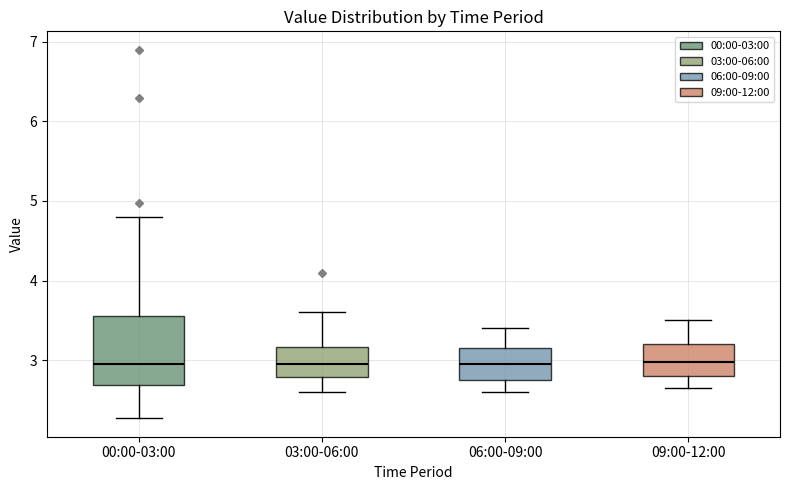

Where does the median line of the box for 09:00-12:00 sit on the y-axis? The values are not printed on the chart, so give them approximately, as read against the axis.

3.0